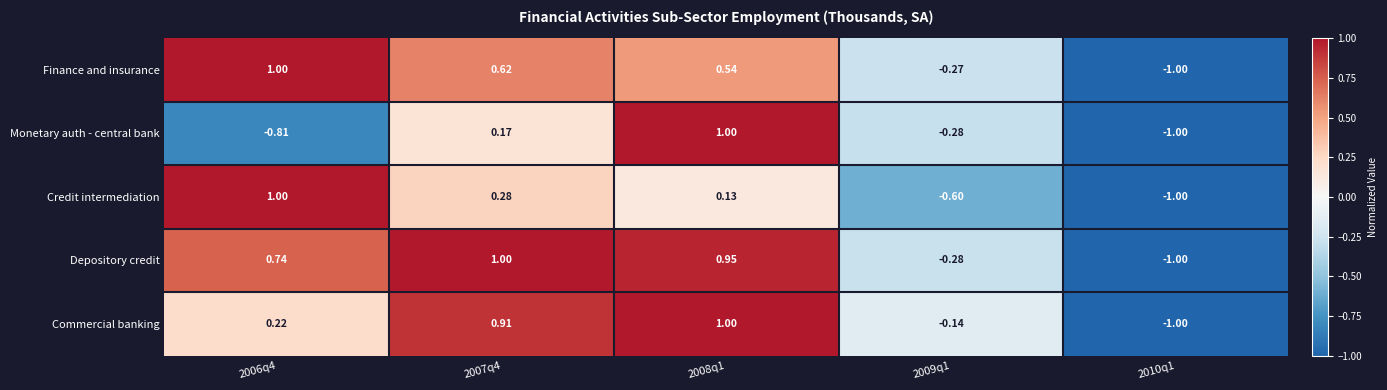

Which series changed the most between 2006q4 and 2009q1?

Credit intermediation